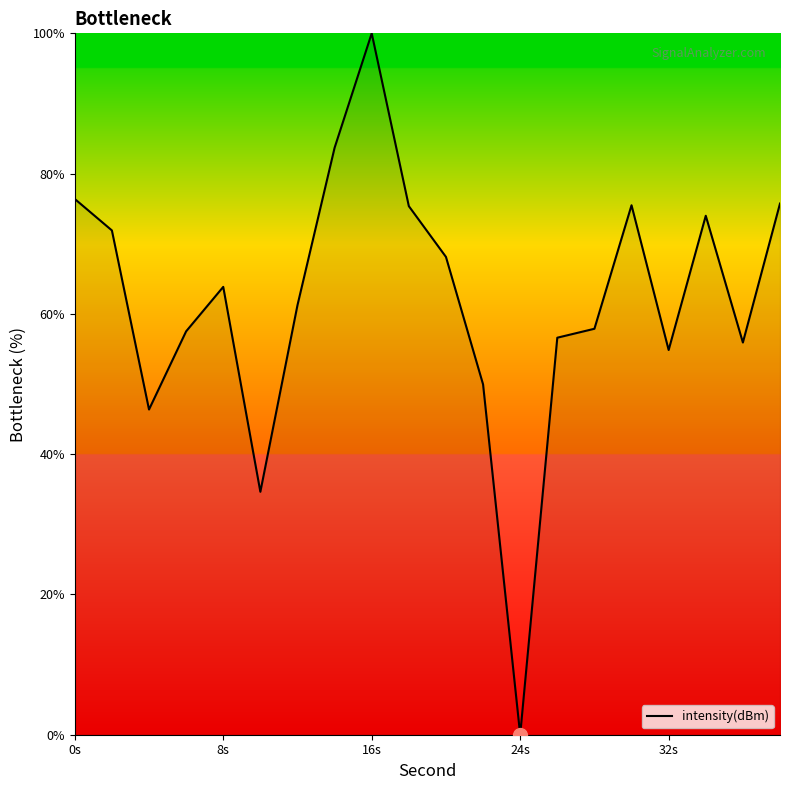

What is the greatest value displayed?

100.0